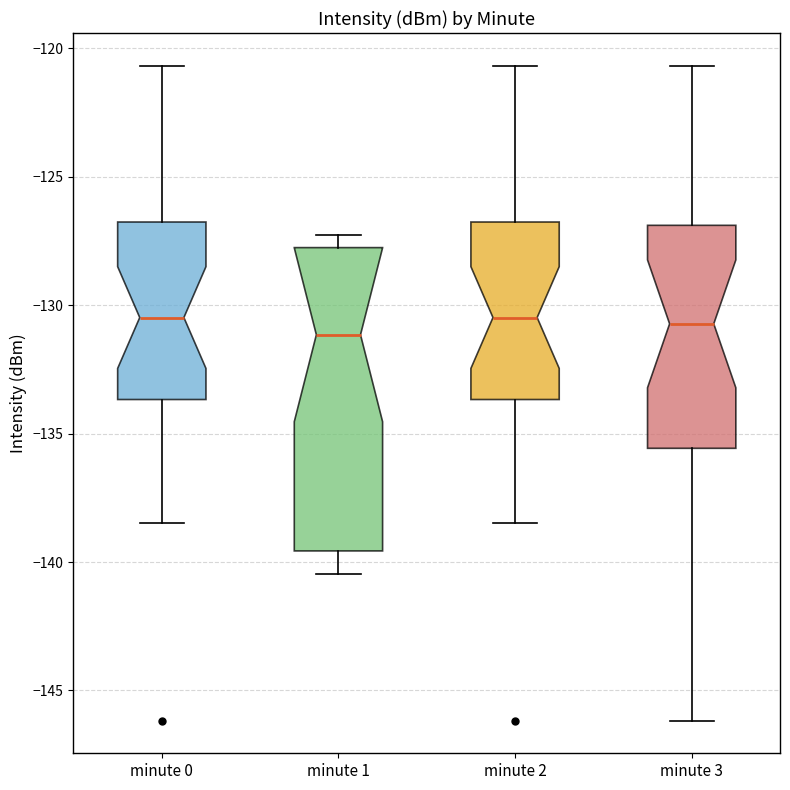

Reading left to right, transcribe this box plot: for each box, give where its median line is, the range the box spans, and where its two whiskers end, as read against the y-axis. The values are not printed on the chart, so give them approximately, as read against the axis.

minute 0: median -130.5, box -133.5 to -127.0, whiskers -138.5 to -120.5
minute 1: median -131.0, box -139.5 to -128.0, whiskers -140.5 to -127.5
minute 2: median -130.5, box -133.5 to -127.0, whiskers -138.5 to -120.5
minute 3: median -130.5, box -135.5 to -127.0, whiskers -146.0 to -120.5